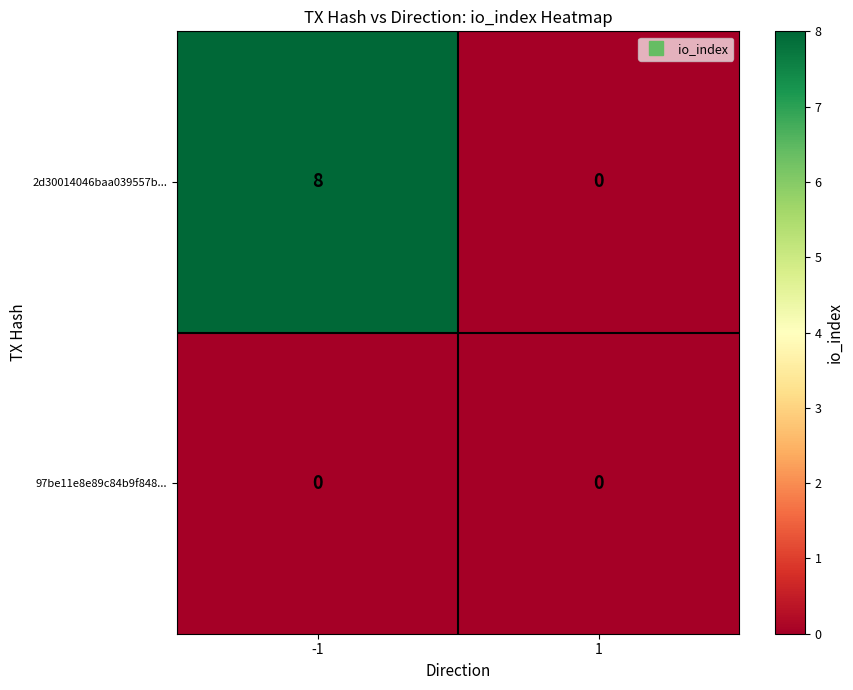

The value of 97be11e8e89c84b9f848... at -1 is 0. True or false?

True